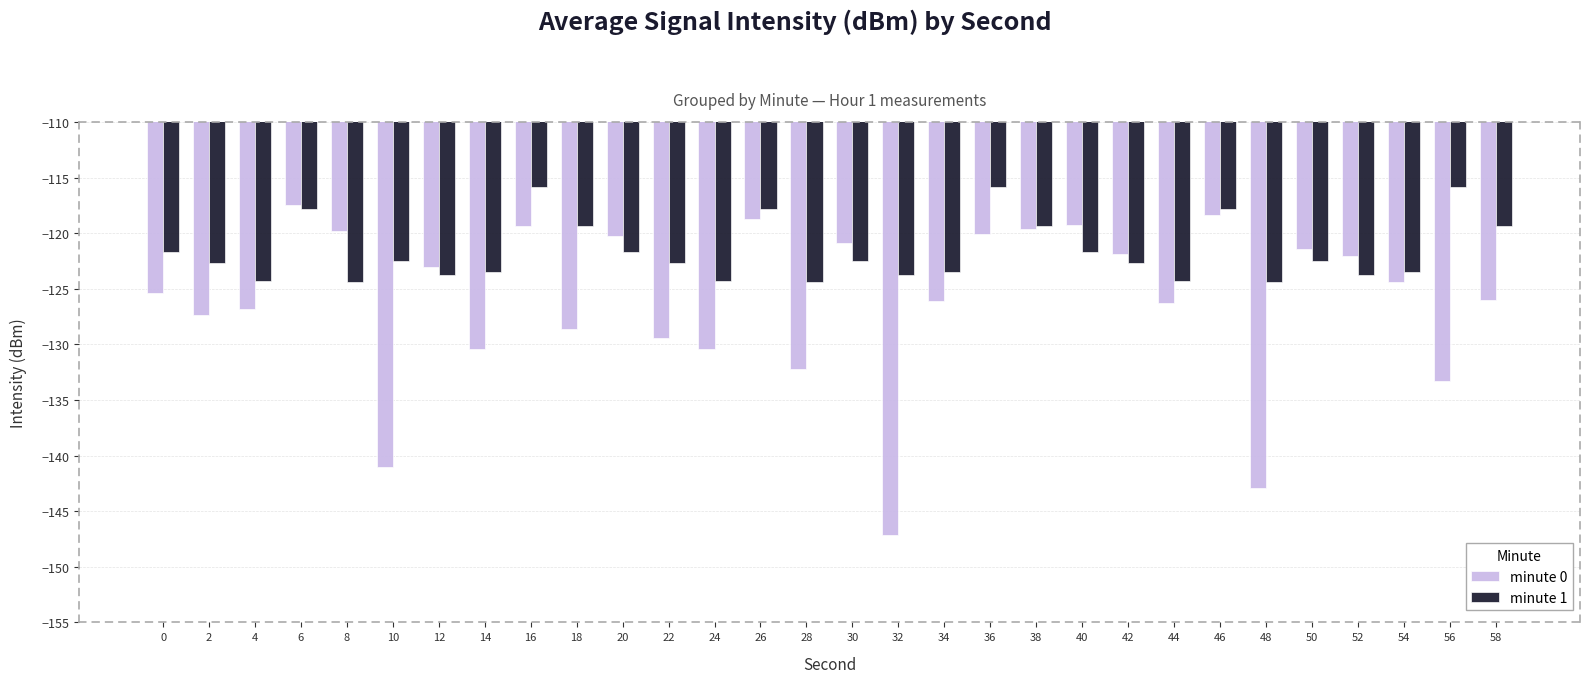

How many series are shown in this chart?

2